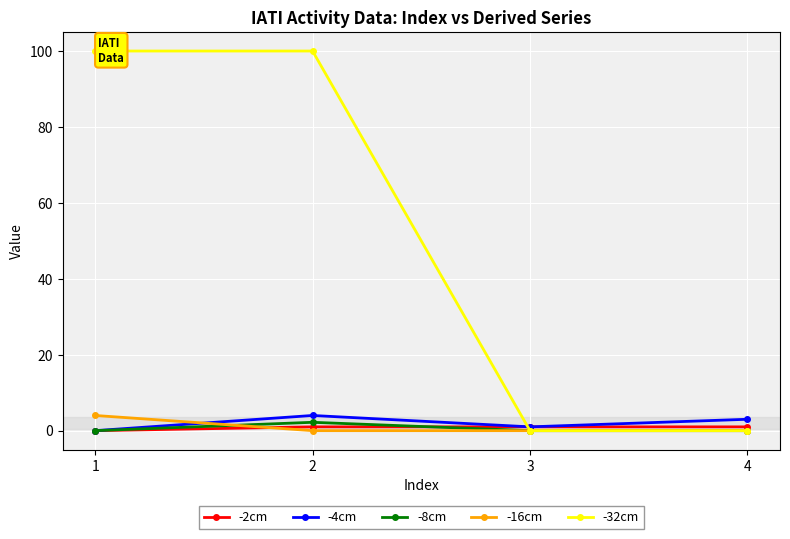

What is the difference between the maximum and minimum values in the -2cm series?

1.0